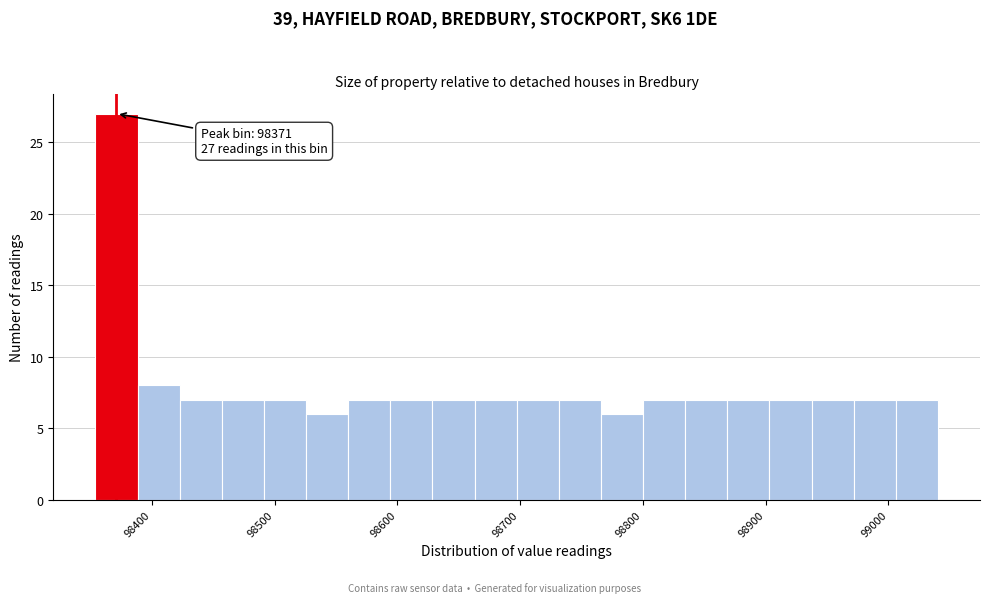

Read against the x-axis, roughly where is the centre of the tallest bar?

98370